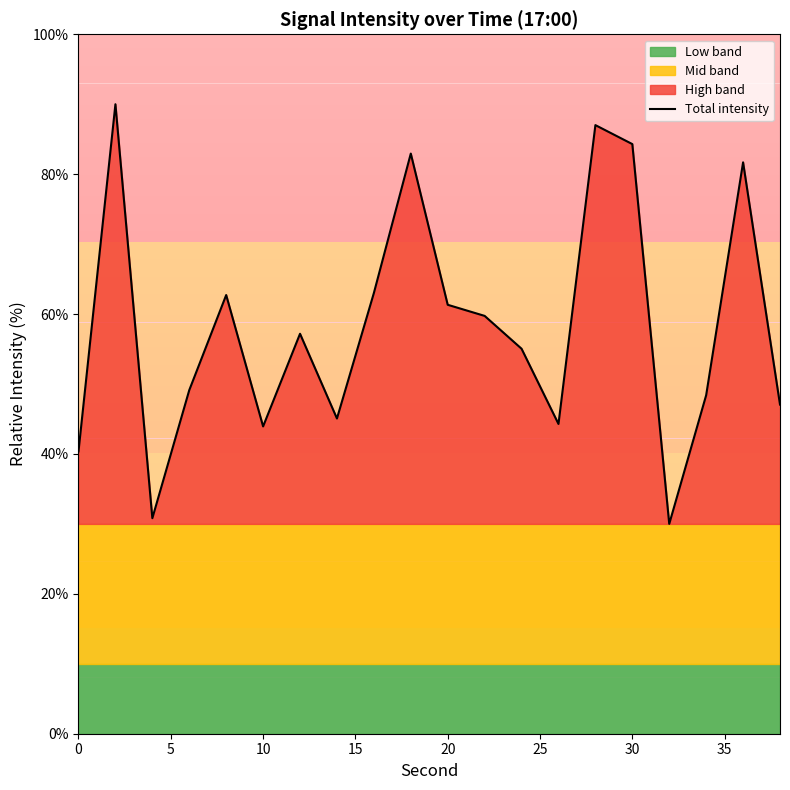

The value of Total intensity at 20 is 109.6. True or false?

False